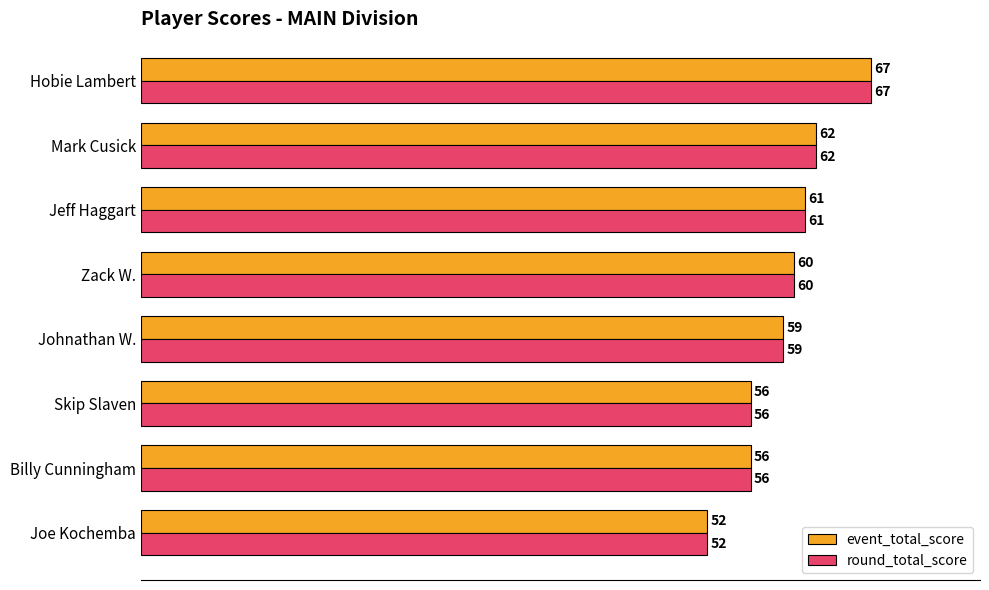

The round_total_score series shows 60 at Zack W.. True or false?

True